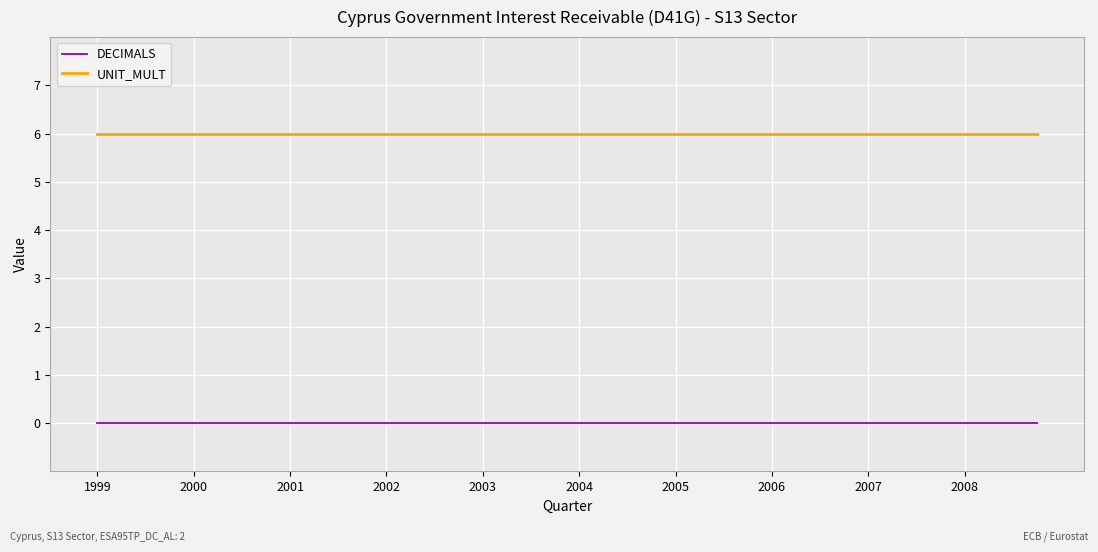

True or false: DECIMALS and UNIT_MULT cross at least once.

False